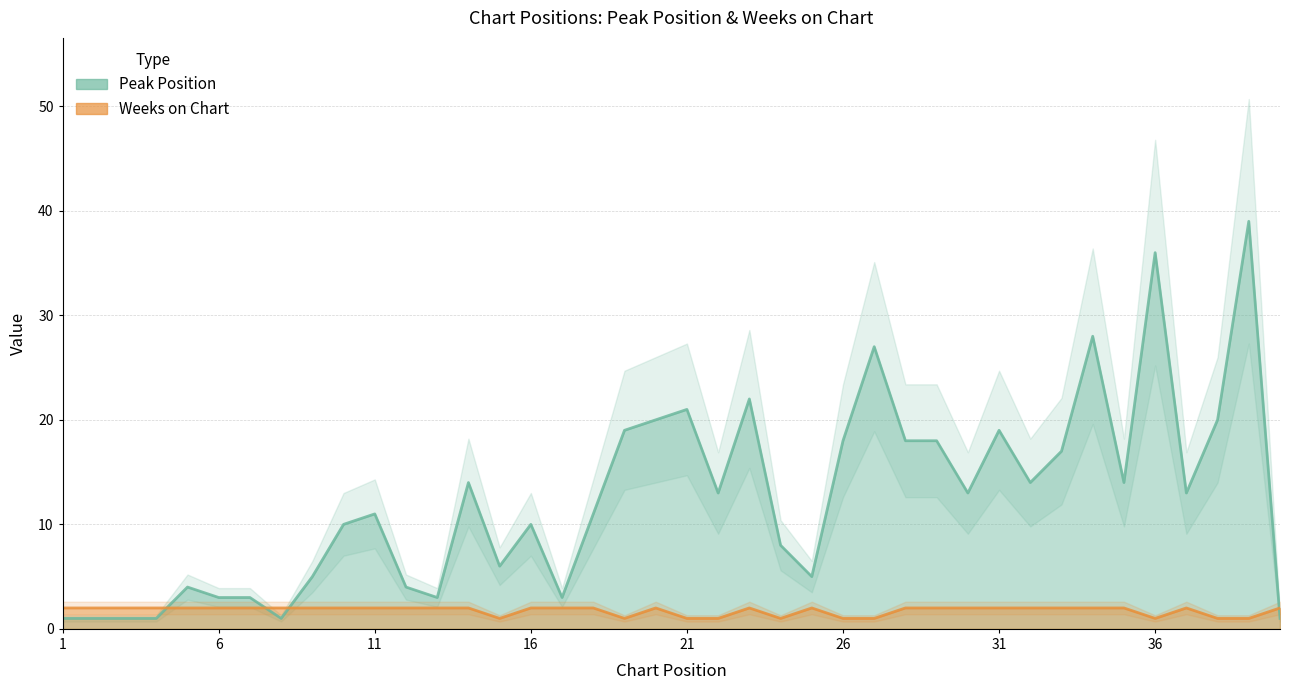

Reading left to right, what are all the values shown in this chart?

Peak Position: 1	1	1	1	4	3	3	1	5	10	11	4	3	14	6	10	3	11	19	20	21	13	22	8	5	18	27	18	18	13	19	14	17	28	14	36	13	20	39	1
Weeks on Chart: 2	2	2	2	2	2	2	2	2	2	2	2	2	2	1	2	2	2	1	2	1	1	2	1	2	1	1	2	2	2	2	2	2	2	2	1	2	1	1	2